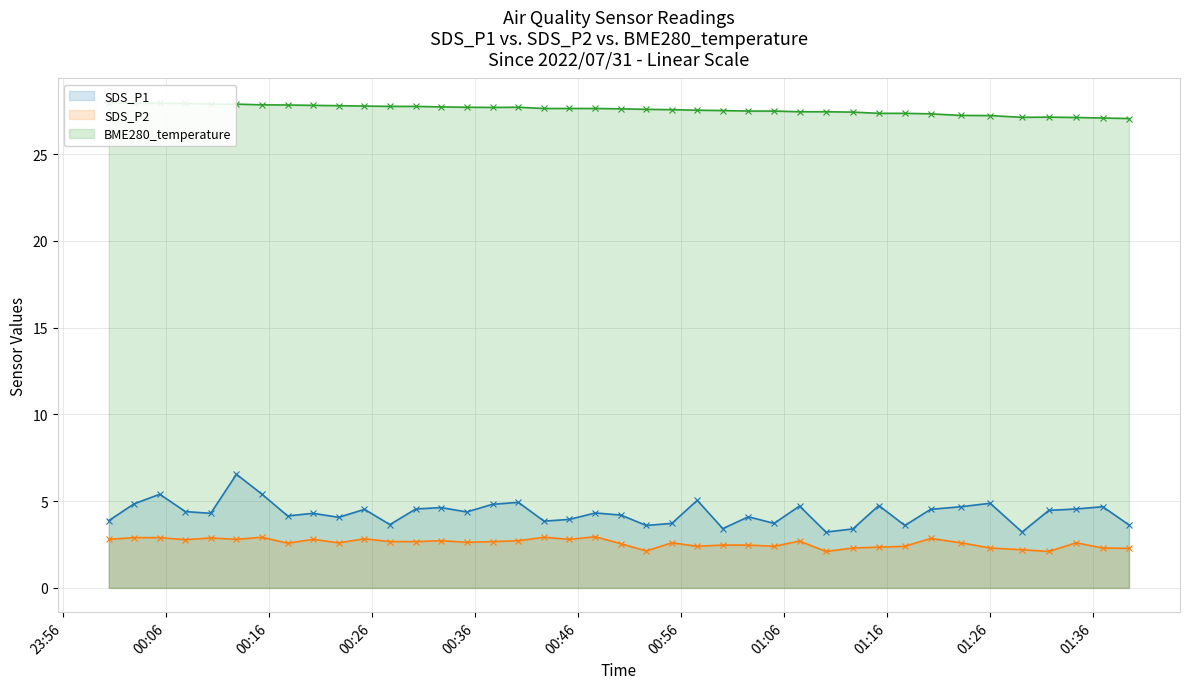

True or false: SDS_P1 has more than 0 points higher than both neighbors.

True